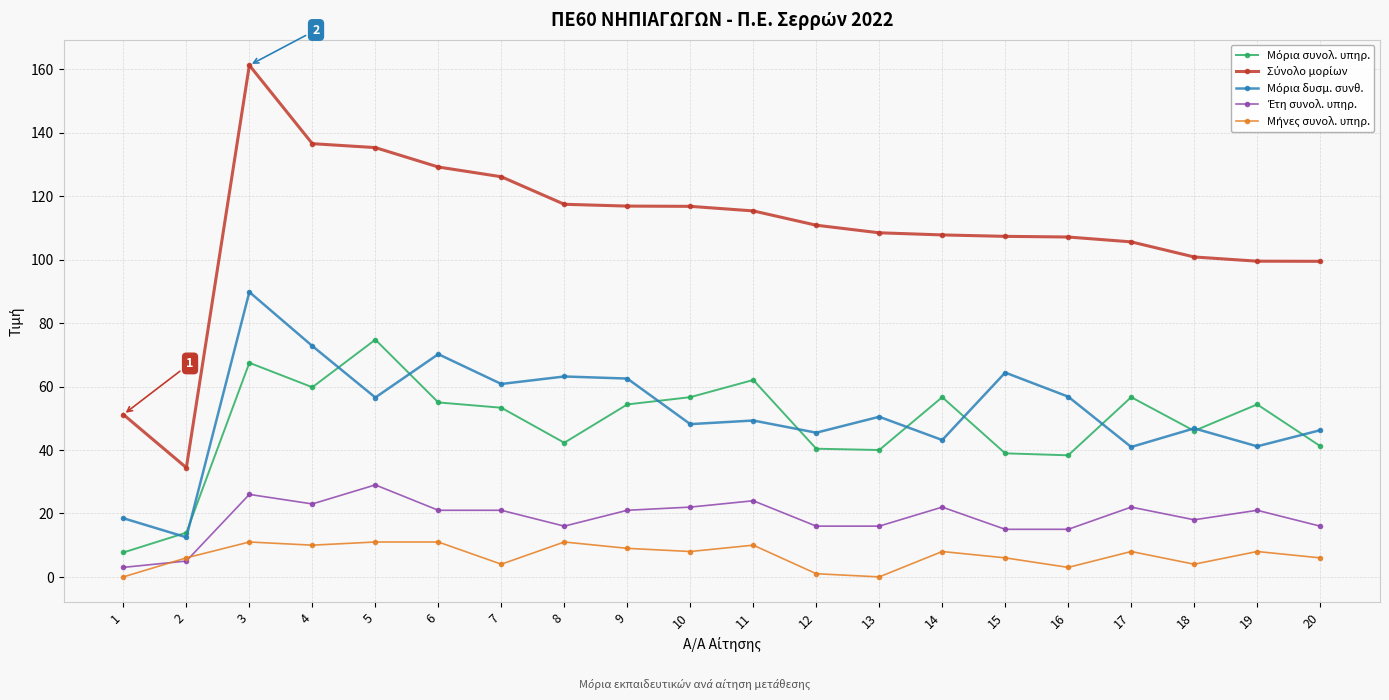

What is the greatest value displayed?

161.3